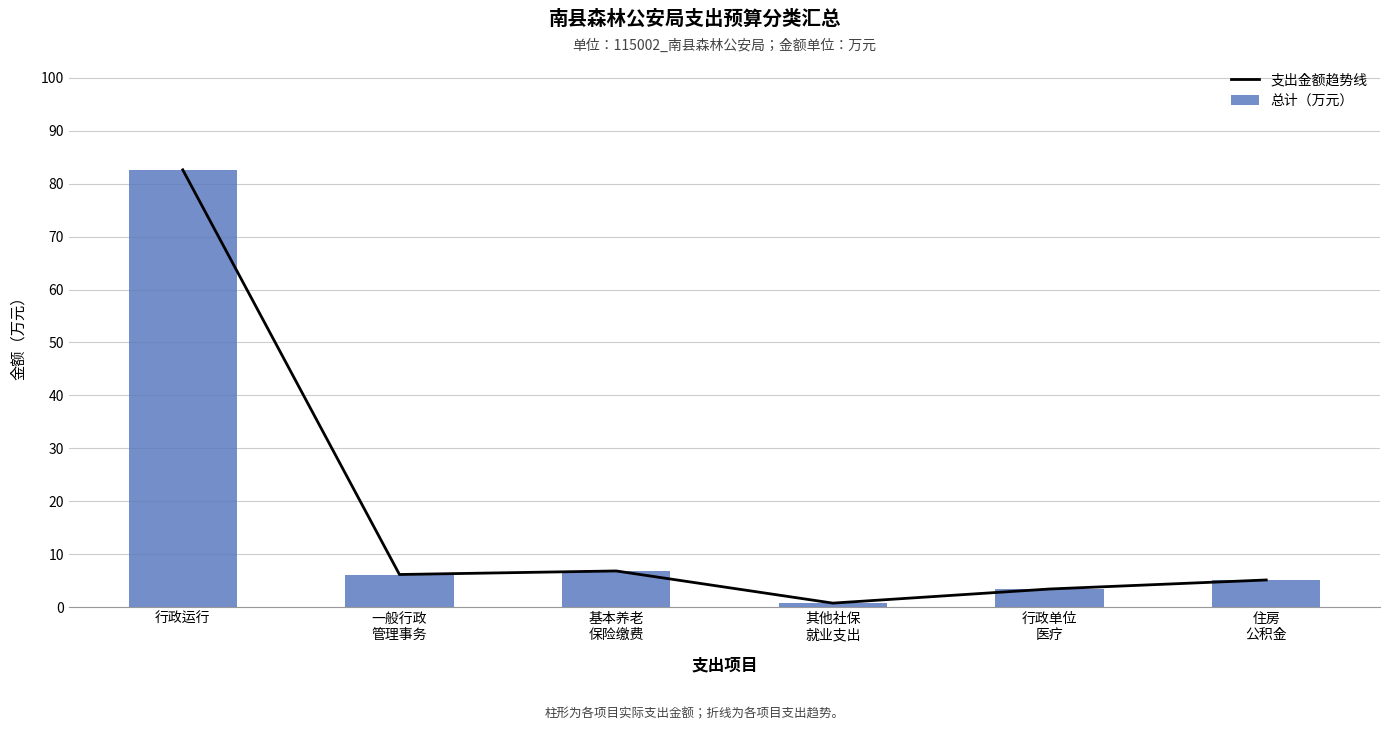

Rank the series at 行政单位
医疗 from lowest to highest value.

支出金额趋势线, 总计（万元）